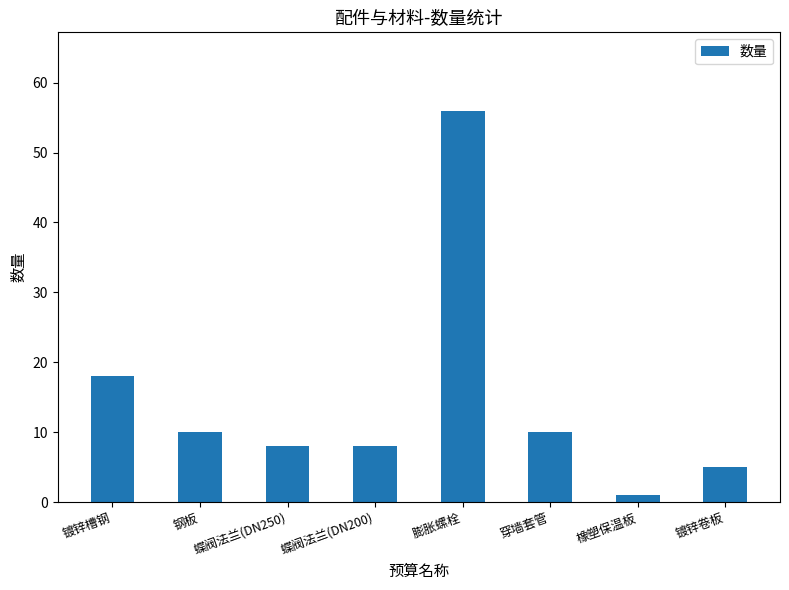

True or false: the data shows 84 at 膨胀螺栓.

False